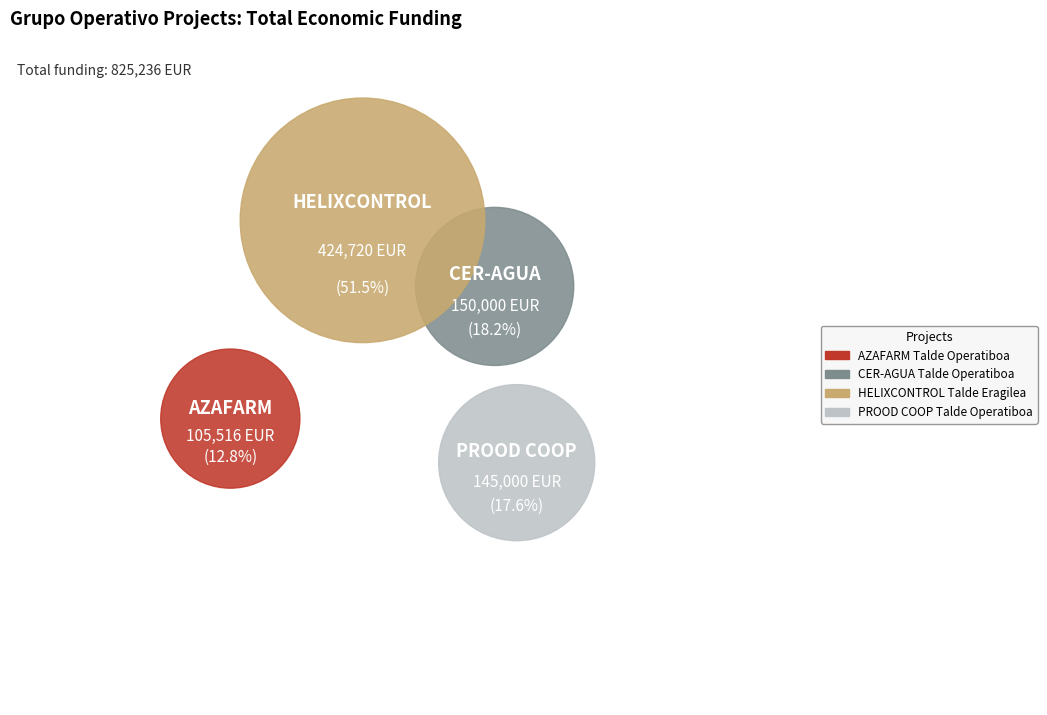

Which slice is the smallest?

AZAFARM